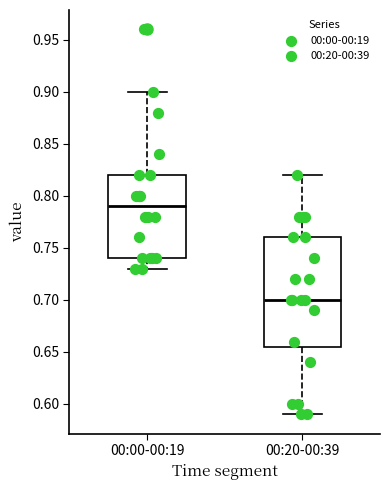

Which box's median line is the lowest?

00:20-00:39